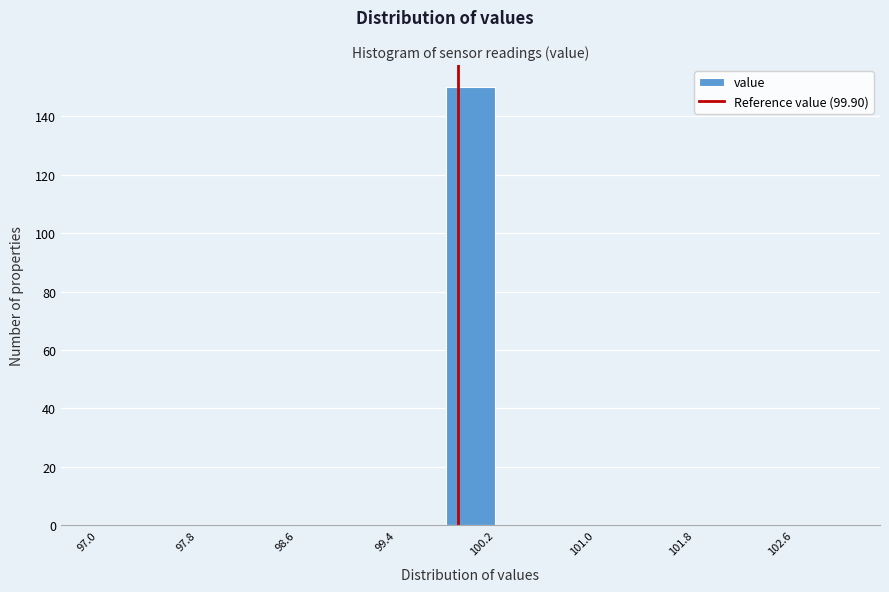

Reading left to right, transcribe this chart: for each bar, give the range it covers on the x-axis and its height. The values are not printed on the chart, so give them approximately, as read against the axis.

97.0 to 97.4: 0
97.4 to 97.8: 0
97.8 to 98.2: 0
98.2 to 98.6: 0
98.6 to 99.0: 0
99.0 to 99.4: 0
99.4 to 99.8: 0
99.8 to 100.2: 150
100.2 to 100.6: 0
100.6 to 101.0: 0
101.0 to 101.4: 0
101.4 to 101.8: 0
101.8 to 102.2: 0
102.2 to 102.6: 0
102.6 to 103.0: 0